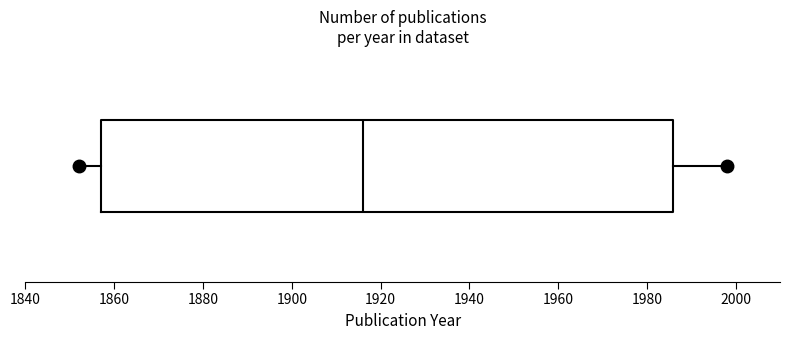

Read this box plot against the x-axis: the position of the median line, the range covered by the box, and the ends of both whiskers. The values are not printed on the chart, so give them approximately, as read against the axis.

median 1916, box 1858 to 1986, whiskers 1852 to 1998